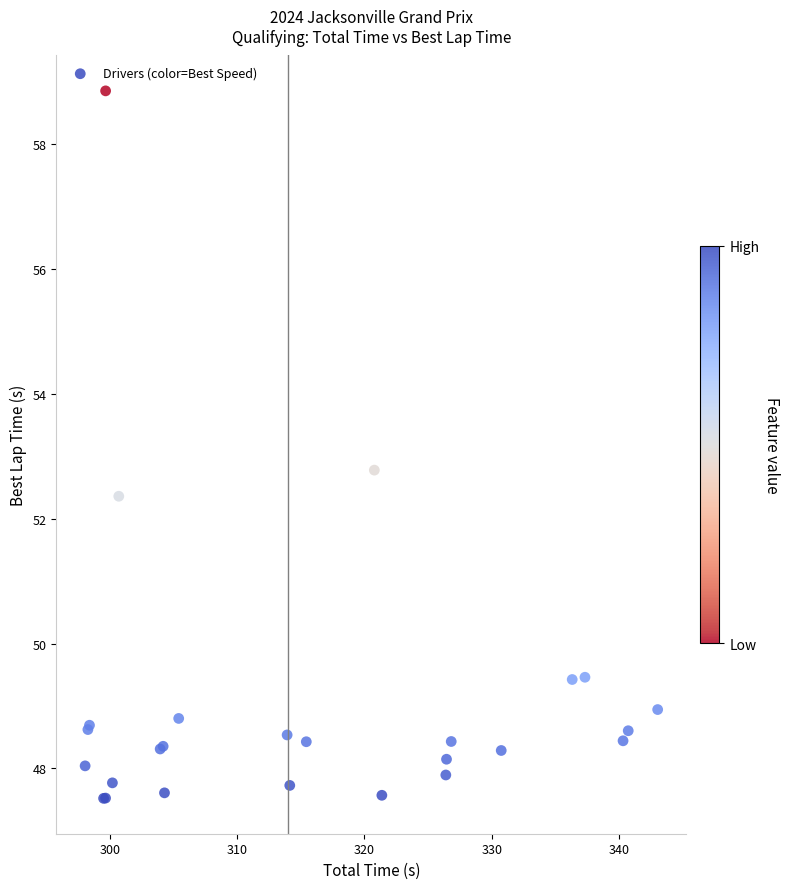

What Y value in the scatter plot is closest to 53?

52.8